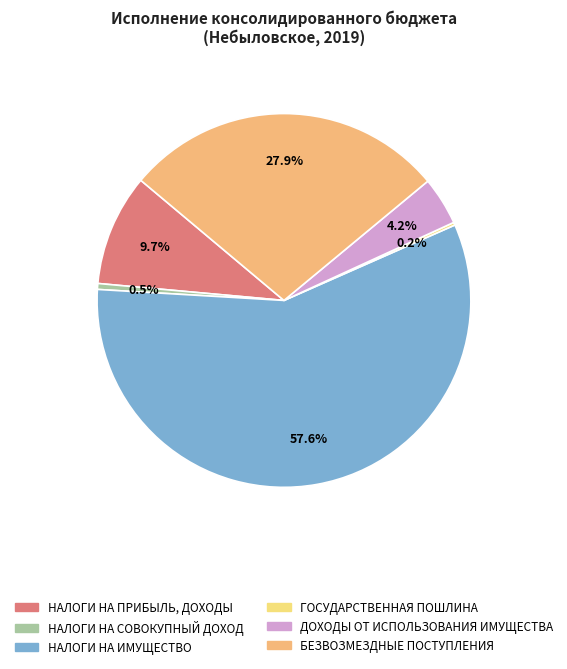

Combined, do БЕЗВОЗМЕЗДНЫЕ ПОСТУПЛЕНИЯ and НАЛОГИ НА ПРИБЫЛЬ, ДОХОДЫ account for over 50%?

No